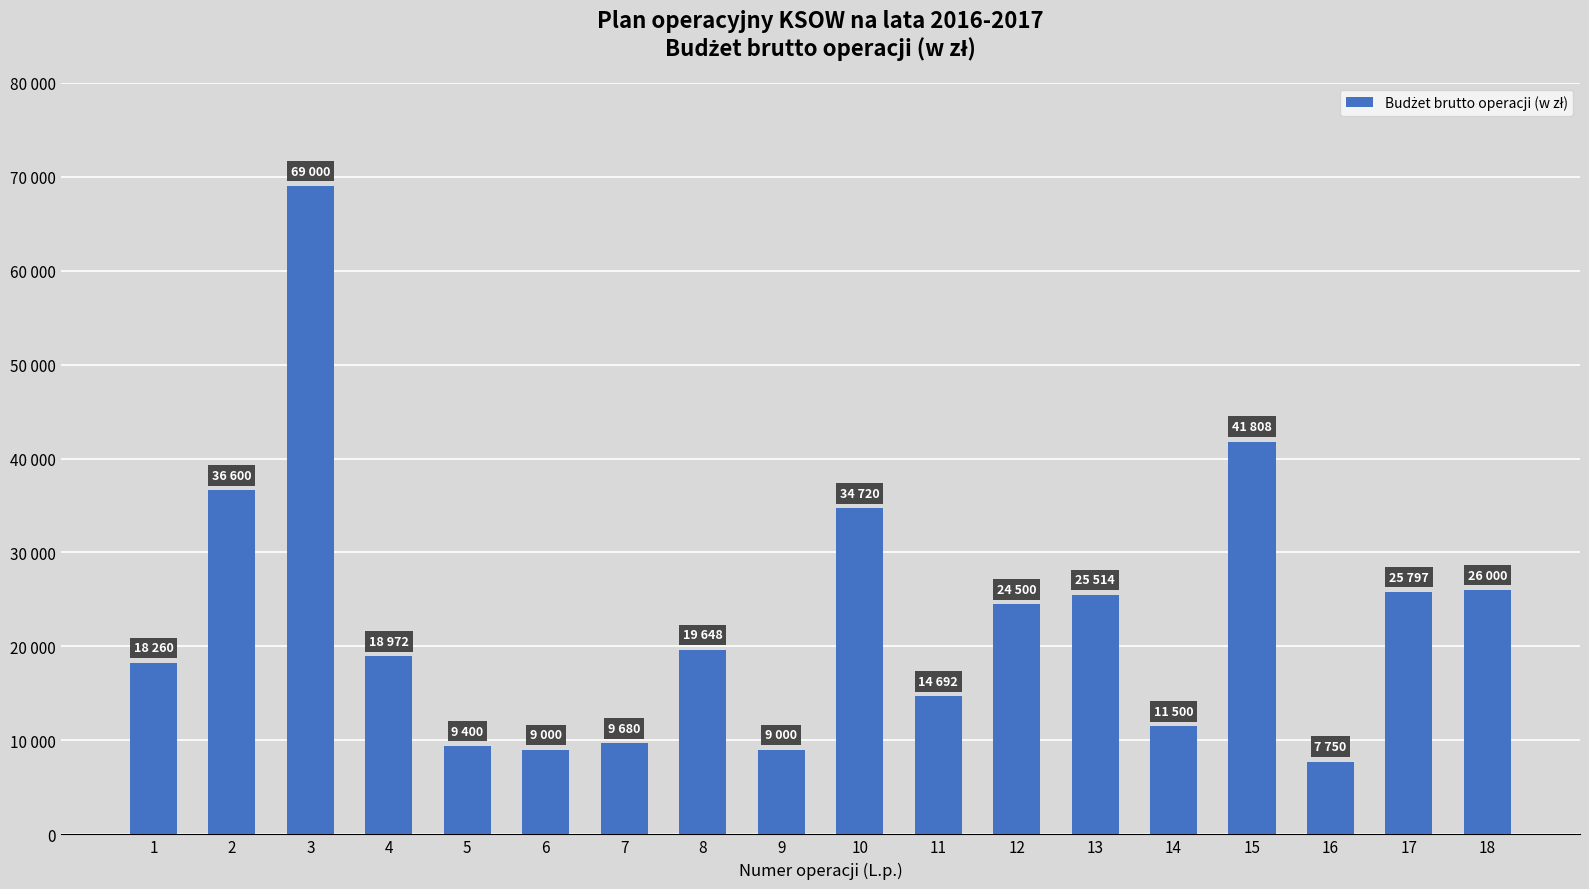

How many data points are less than 19648?

9